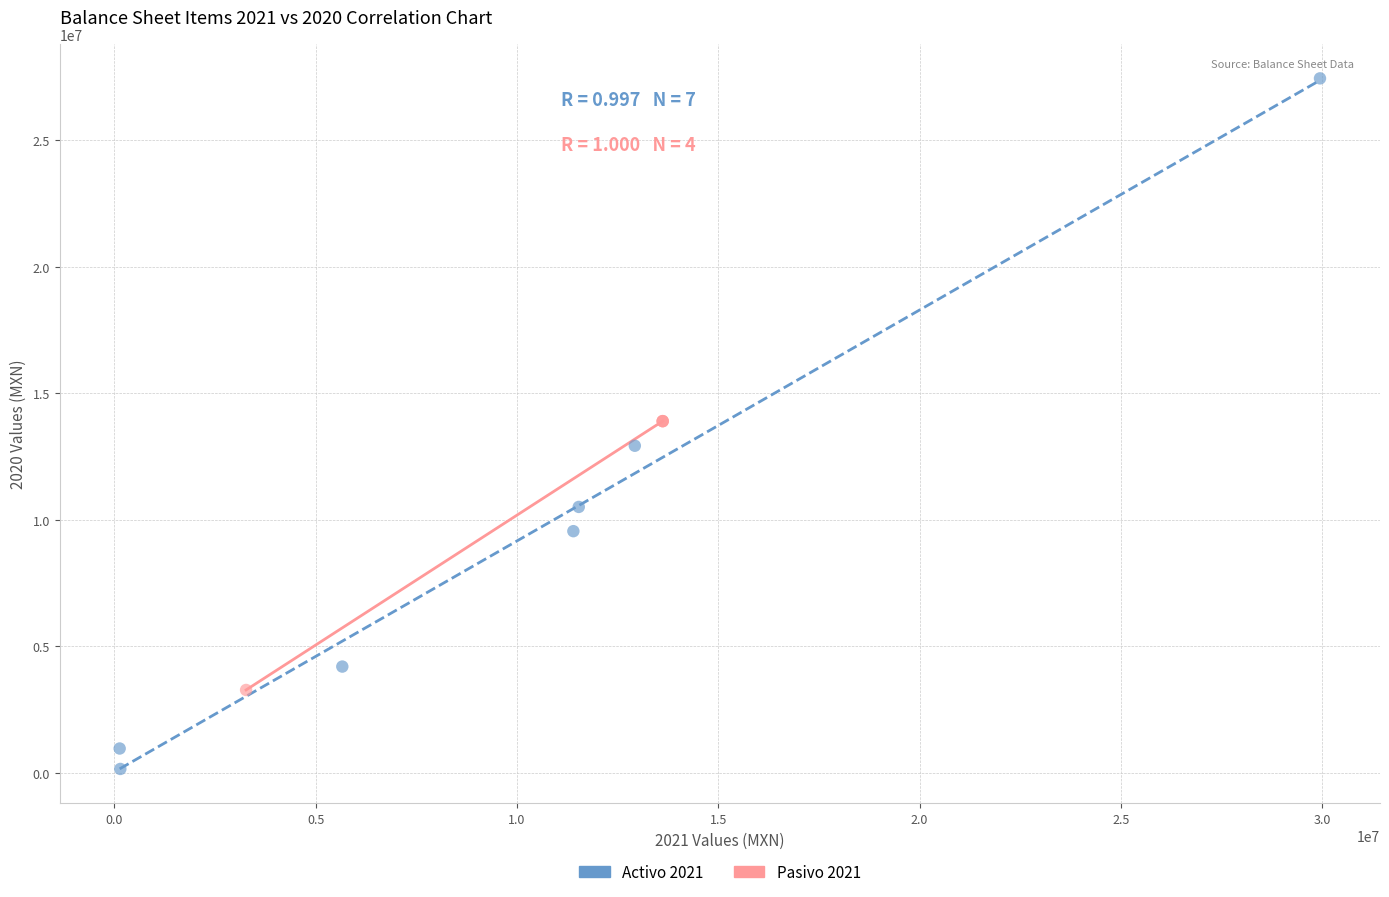

Which series has the widest spread of Y values?

Activo 2021